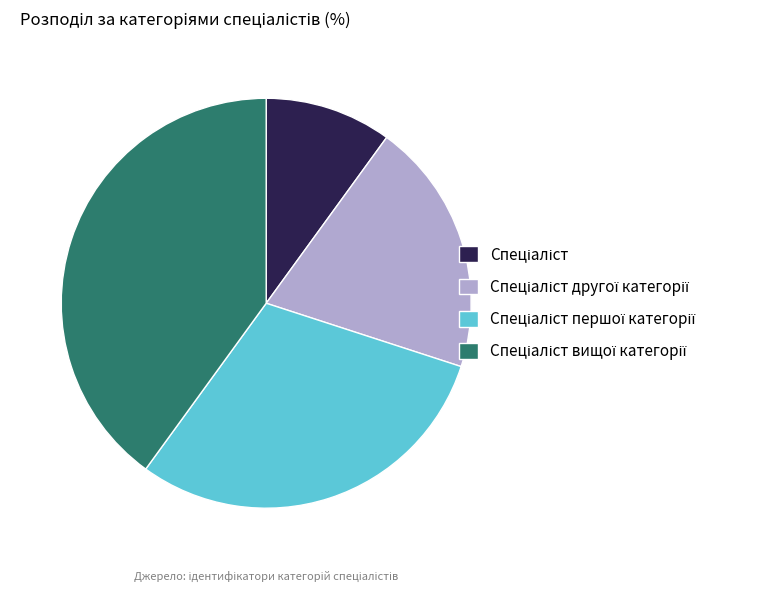

How many slices are in this pie chart?

4